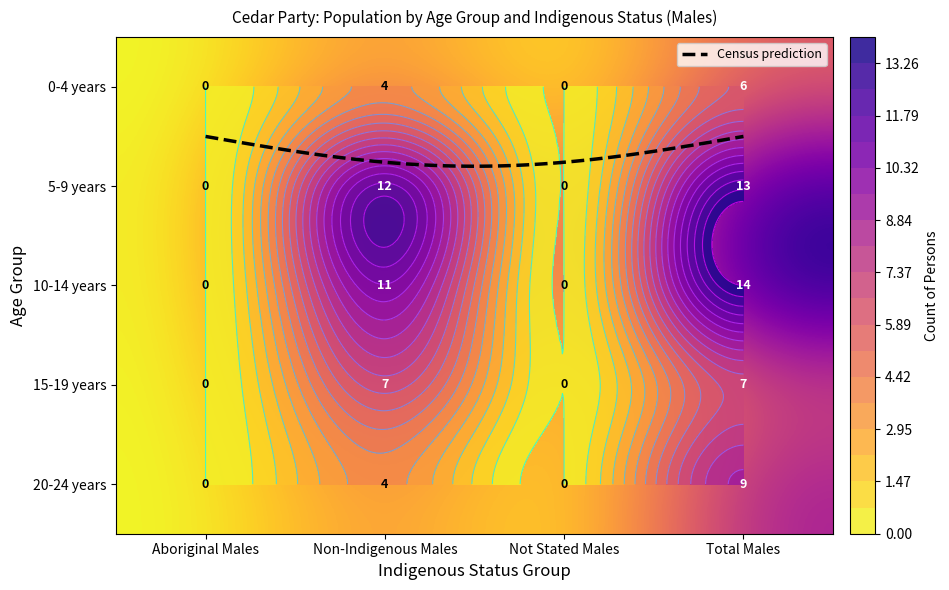

What is the total value across all series at Total Males?

49